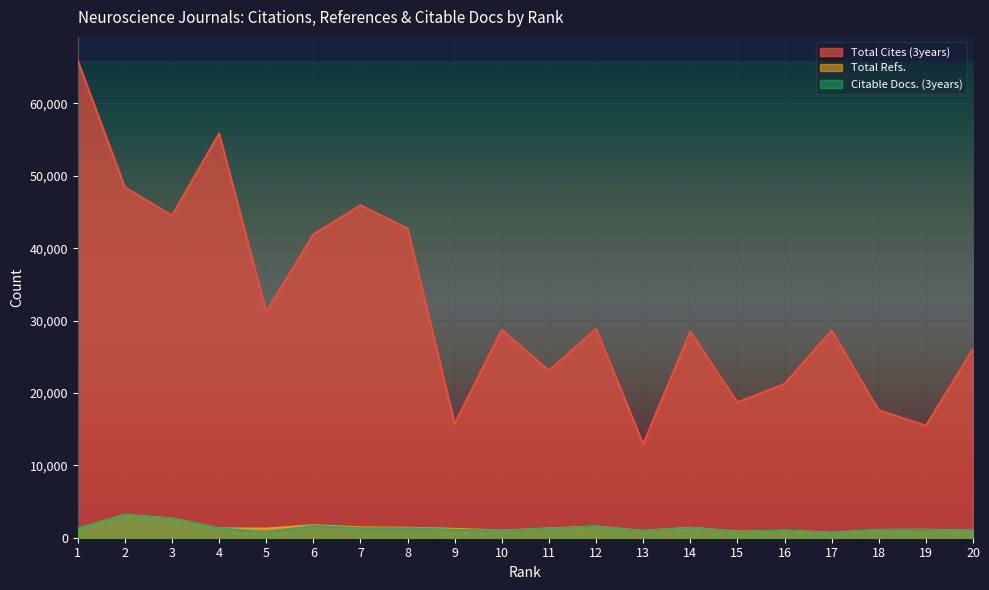

What is the highest value of the Total Refs. series?

3153